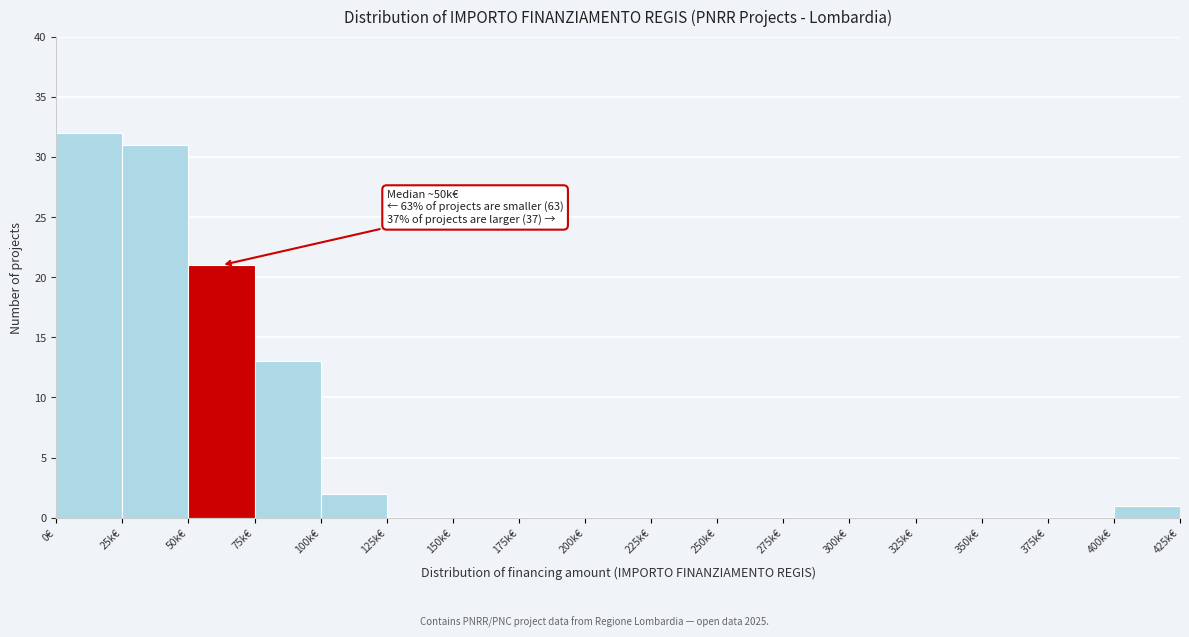

Reading right to left, list all the values displayed in this chart.

400k€=1	375k€=0	350k€=0	325k€=0	300k€=0	275k€=0	250k€=0	225k€=0	200k€=0	175k€=0	150k€=0	125k€=0	100k€=2	75k€=13	50k€=21	25k€=31	0€=32